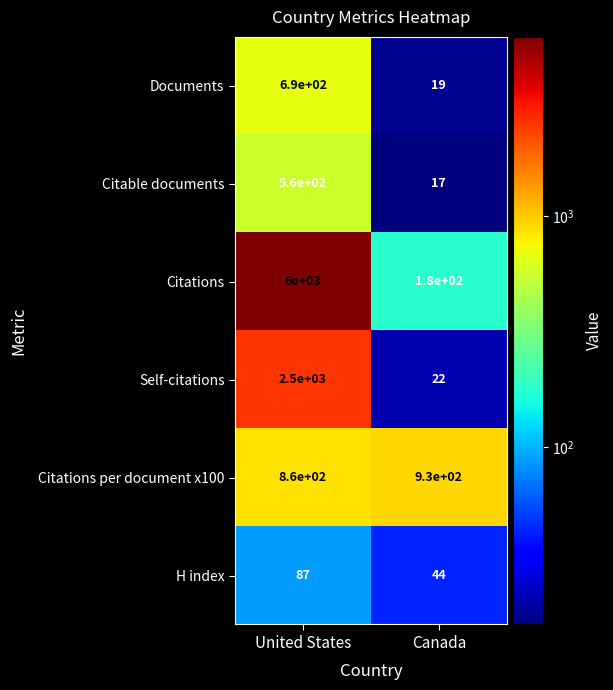

How many data points does each series have?

2